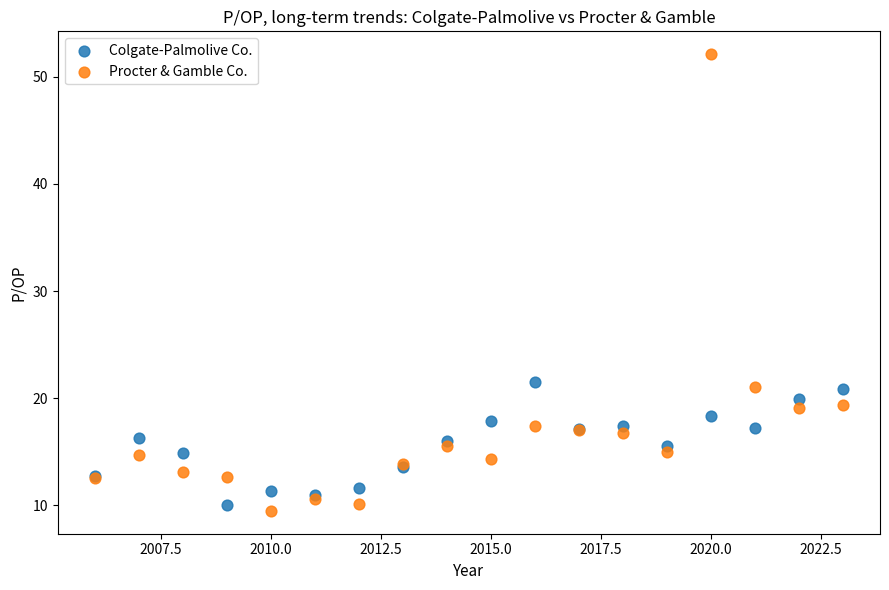

Which series contains the highest Y value?

Procter & Gamble Co.